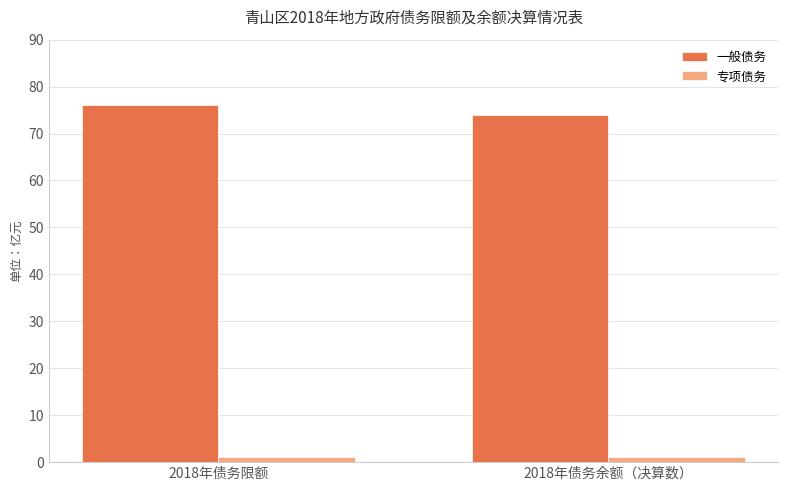

At which label does 一般债务 first exceed 76?

2018年债务限额